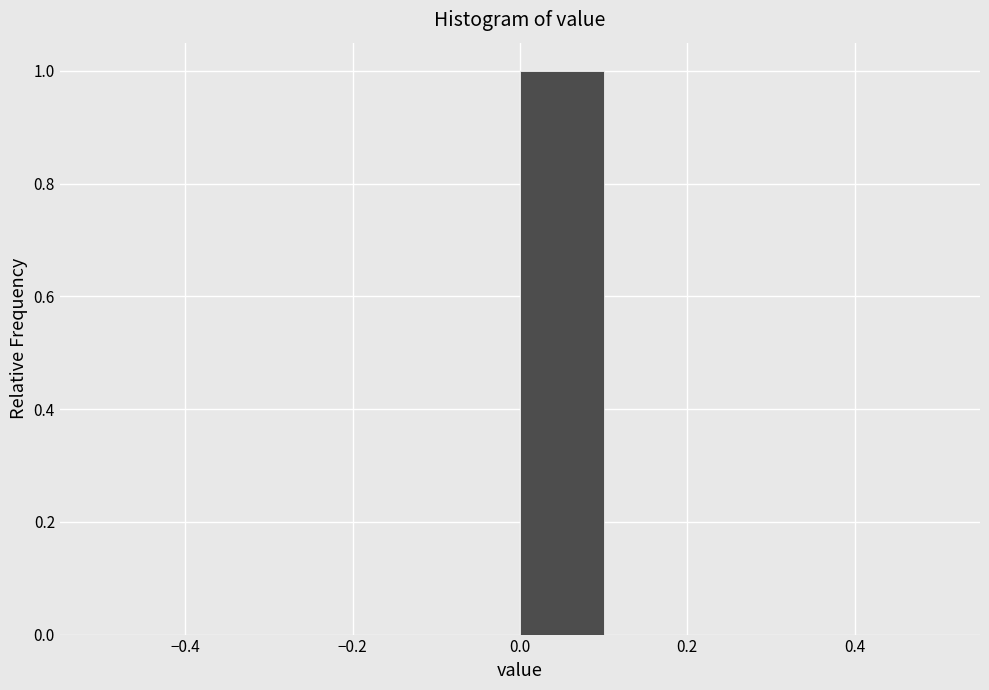

How tall is the bar that spans 0.0 to 0.1 on the x-axis? The values are not printed on the chart, so give them approximately, as read against the axis.

1